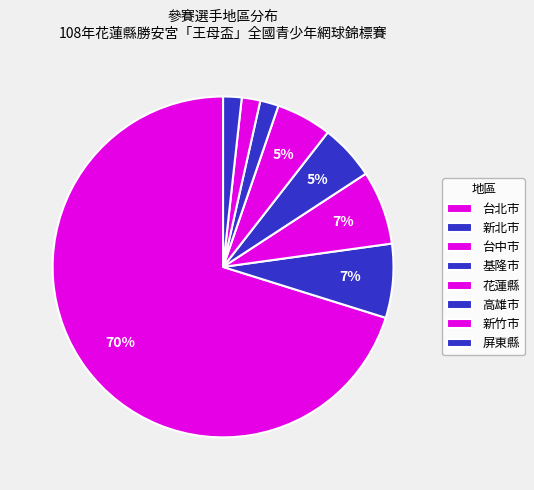

Count the number of slices in the pie.

8